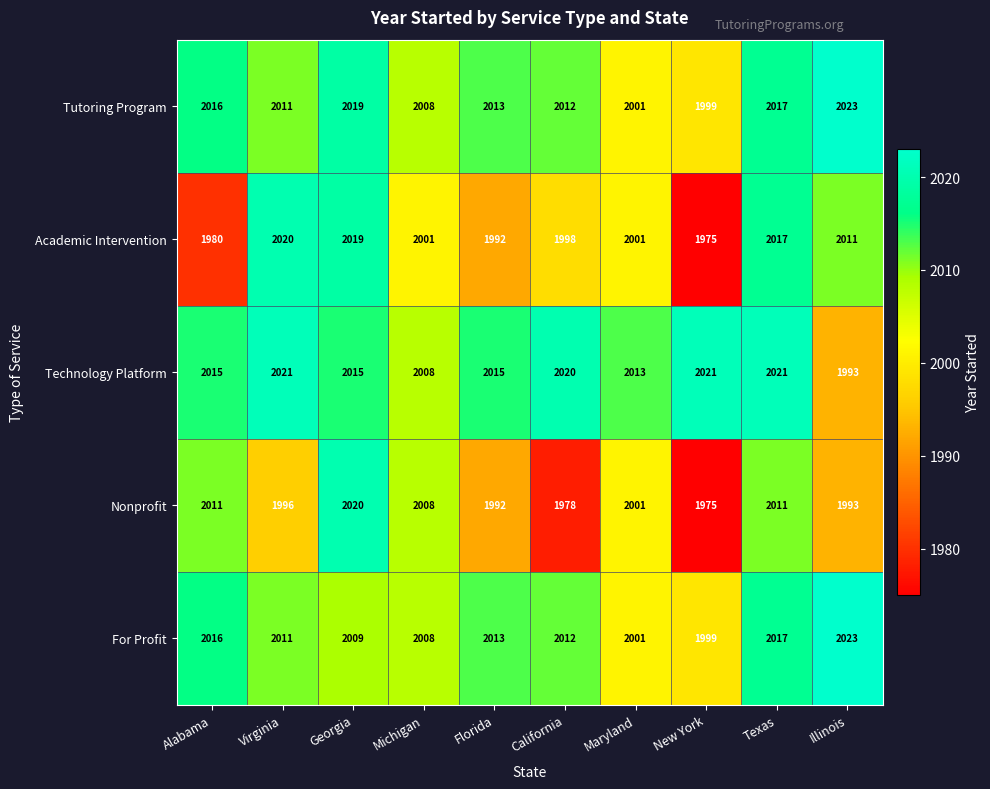

What is the difference between the maximum and minimum values in the Tutoring Program series?

24